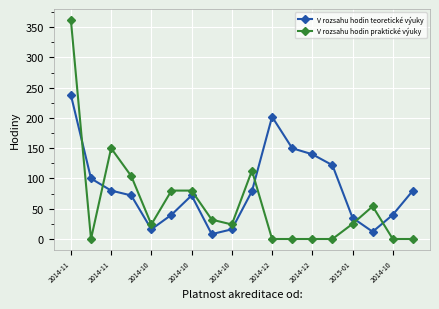

What is the difference between the maximum and minimum values in the V rozsahu hodin praktické výuky series?

362